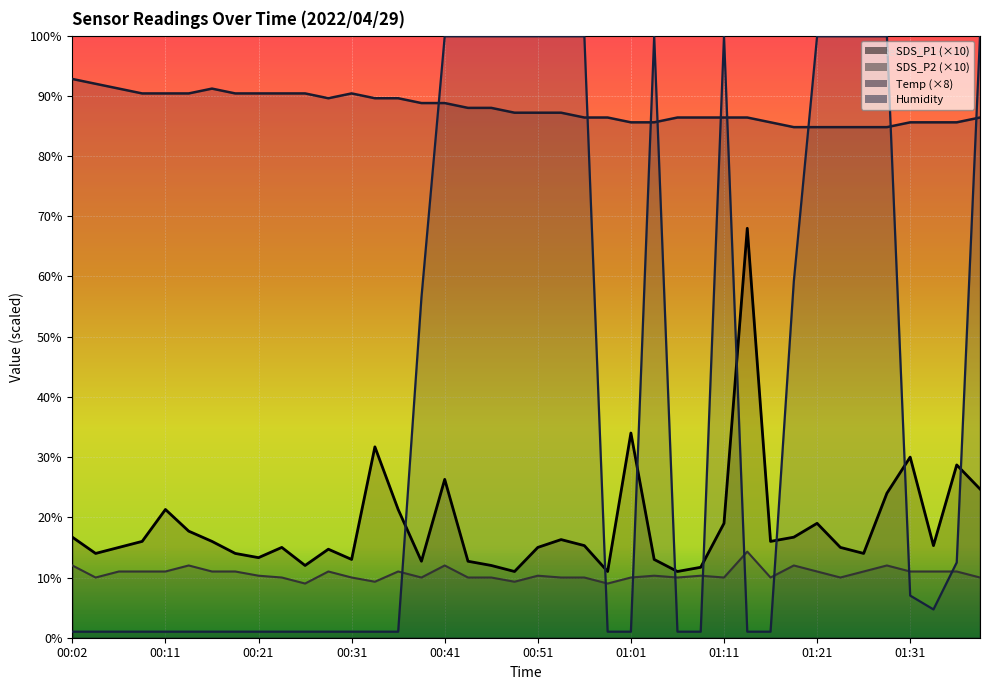

Which label corresponds to the smallest value in the chart?

00:02